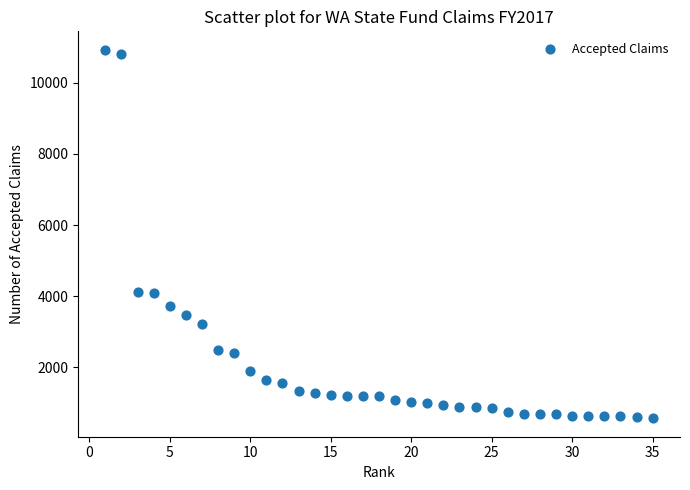

What is the range of X values (max minus min)?

34